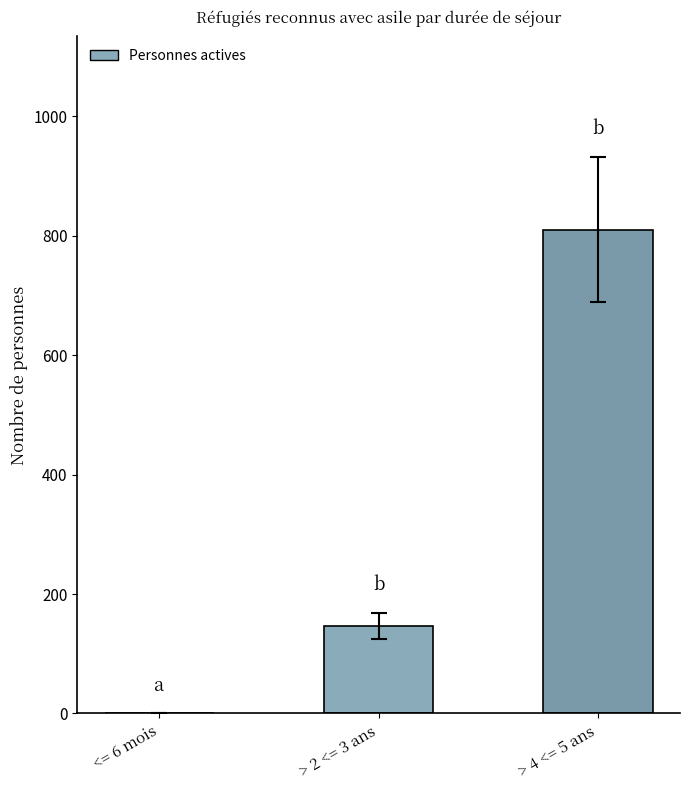

Between > 2 <= 3 ans and > 4 <= 5 ans, which is larger?

> 4 <= 5 ans